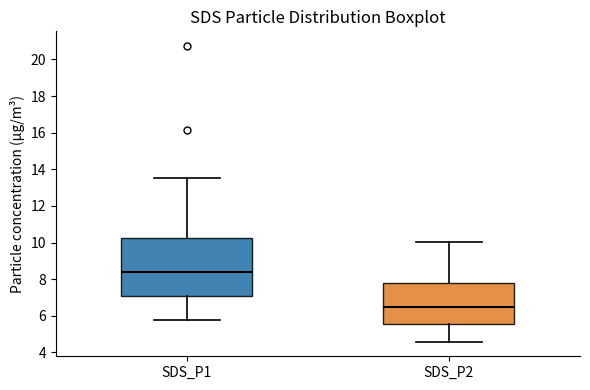

Reading left to right, read every box against the y-axis: the position of its median line, the range the box covers, and the ends of its whiskers. The values are not printed on the chart, so give them approximately, as read against the axis.

SDS_P1: median 8.4, box 7.0 to 10.2, whiskers 5.8 to 13.6
SDS_P2: median 6.4, box 5.6 to 7.8, whiskers 4.6 to 10.0